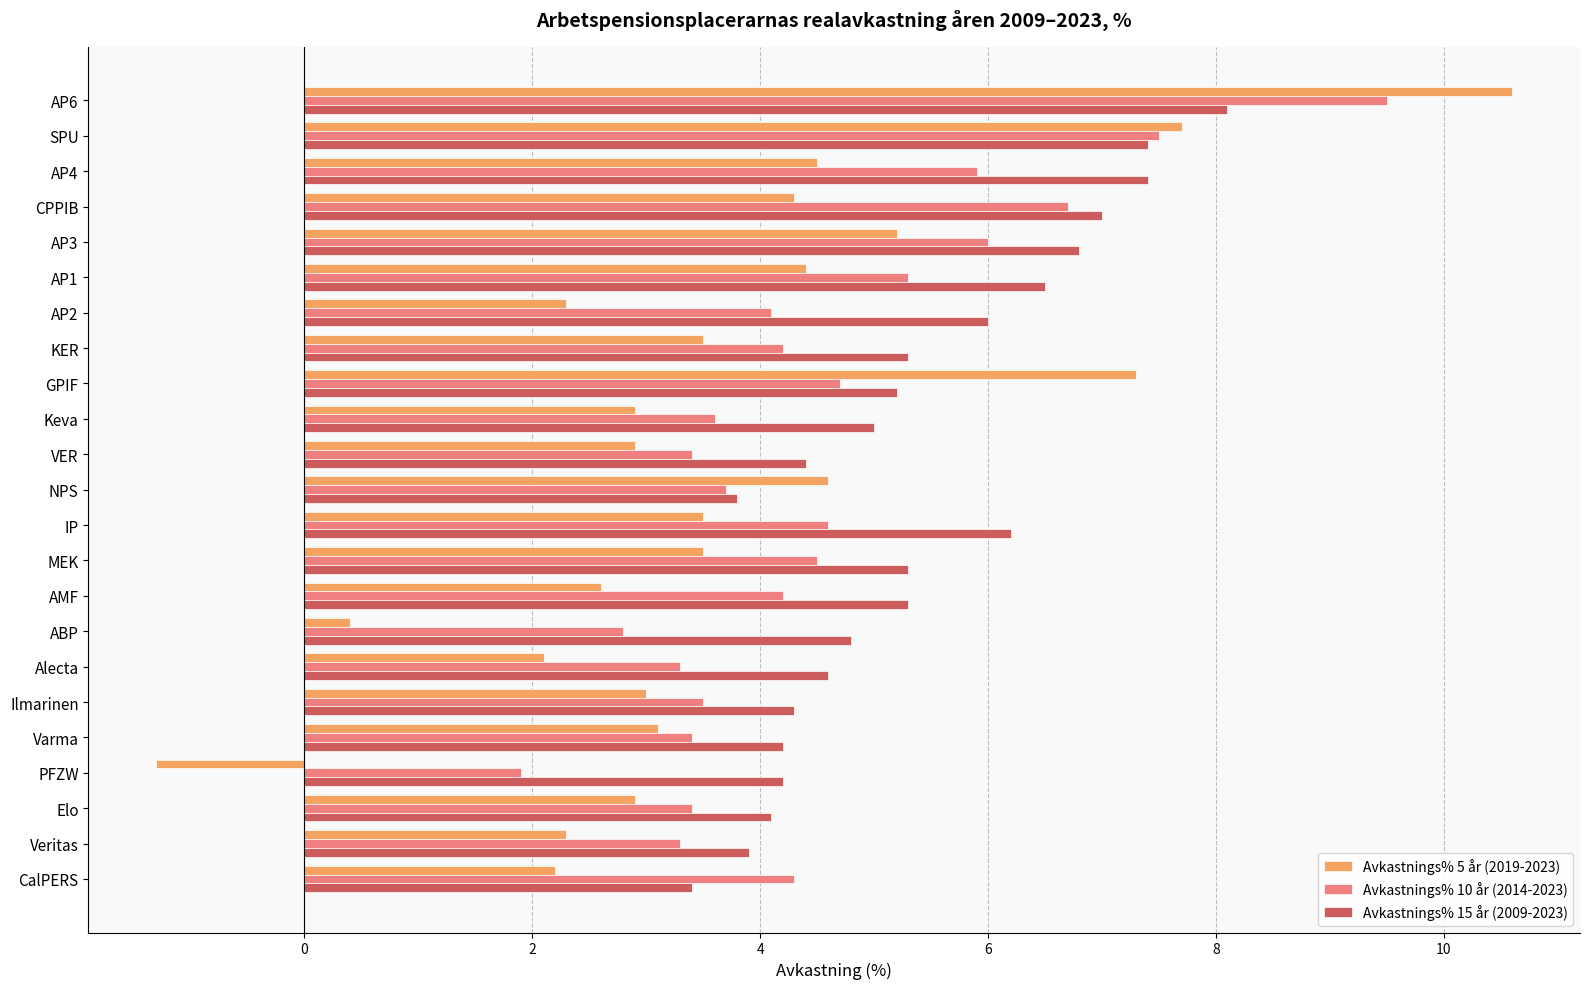

Read the Avkastnings% 15 år (2009-2023) value at IP.

6.2